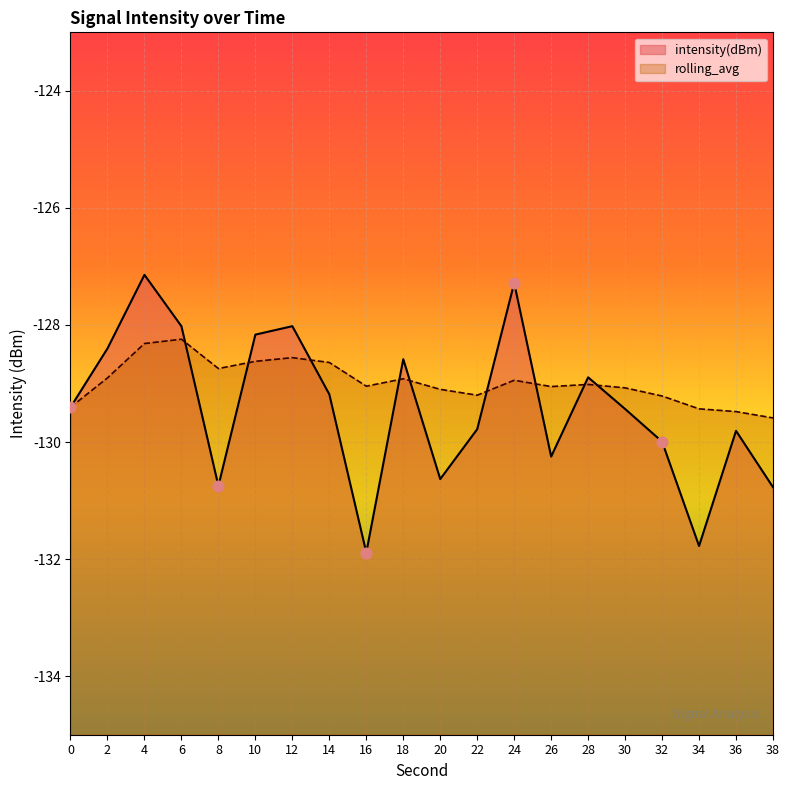

What are all the series names shown in the legend?

intensity(dBm), rolling_avg